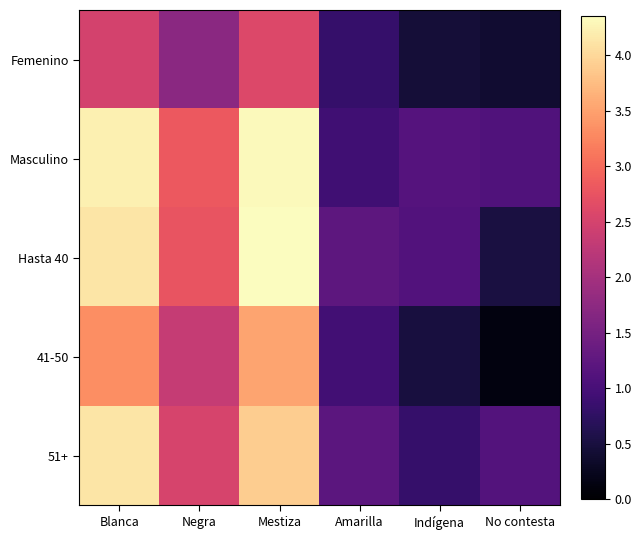

Which series changed the most between Mestiza and Indígena?

Hasta 40